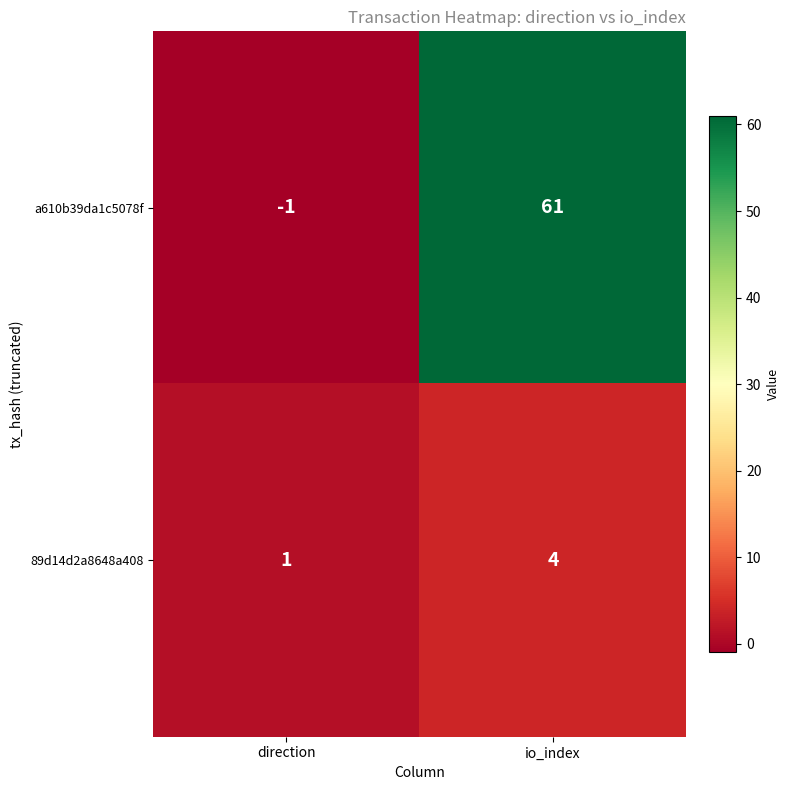

How many data points in a610b39da1c5078f are less than 61?

1